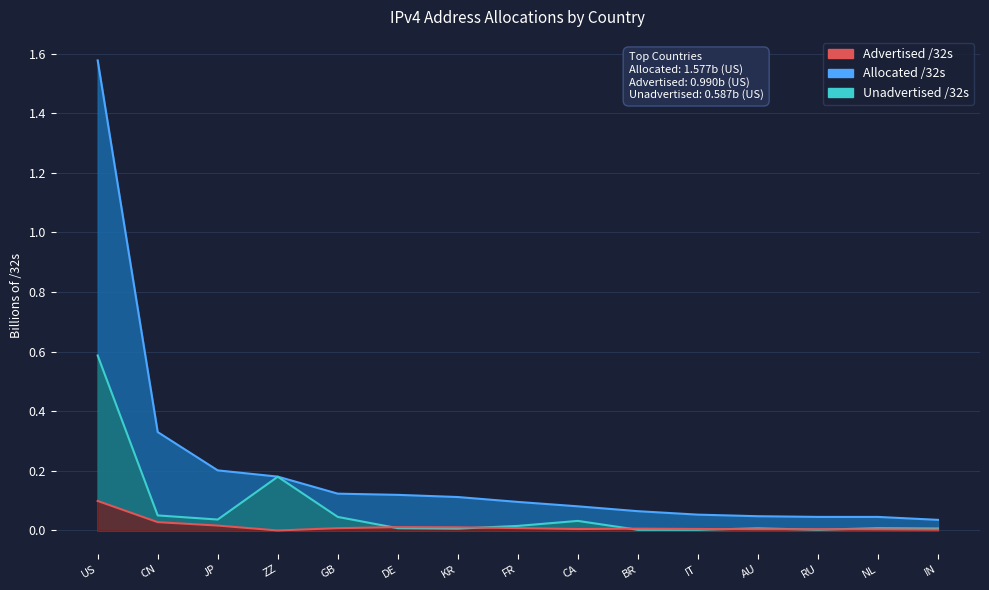

True or false: Unadvertised /32s and Allocated /32s cross at least once.

False